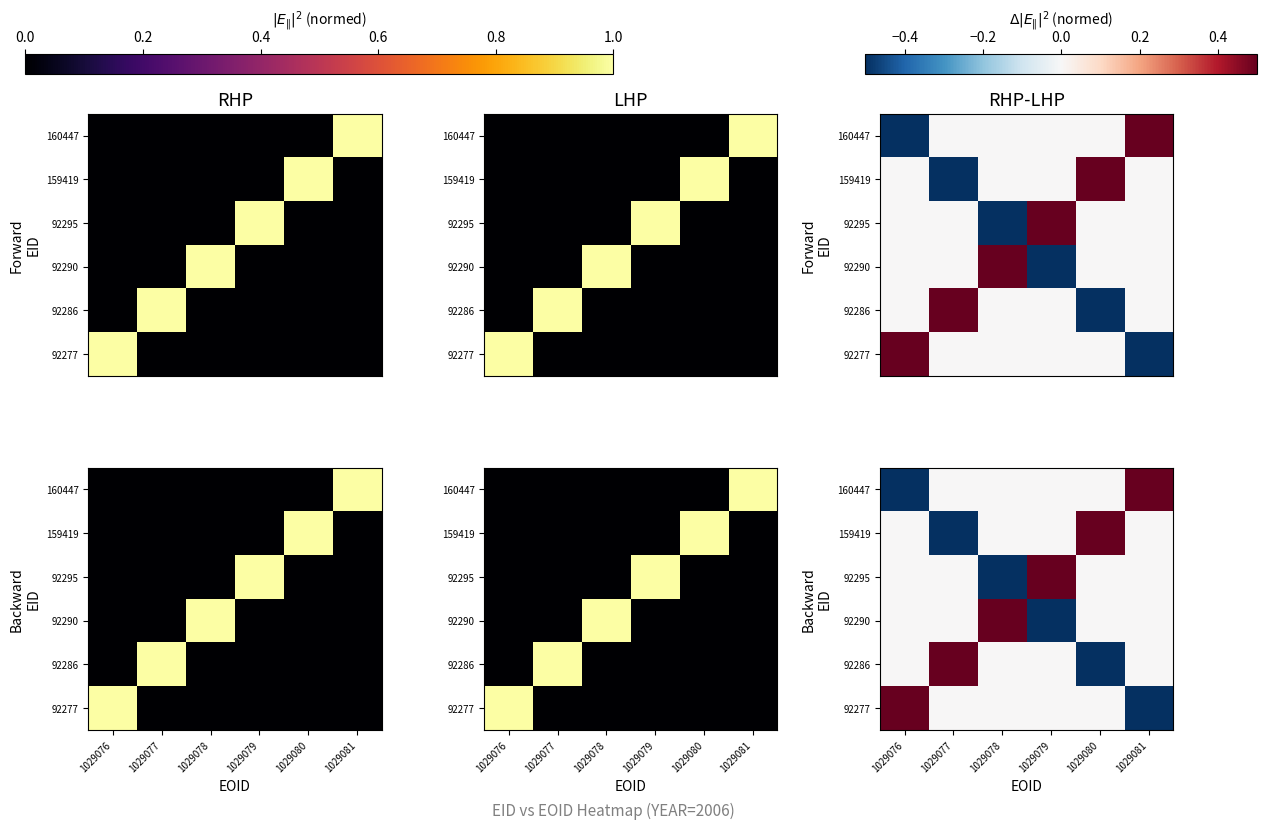

How many values in the 92290 series exceed 0?

1